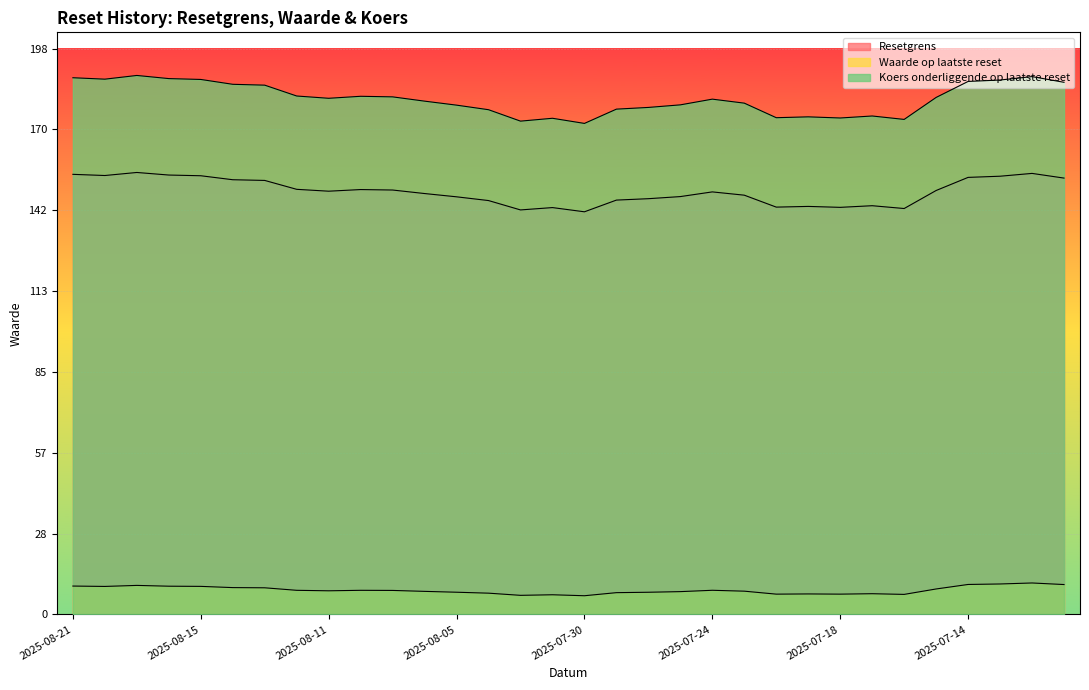

How many categories are shown in the chart?

32